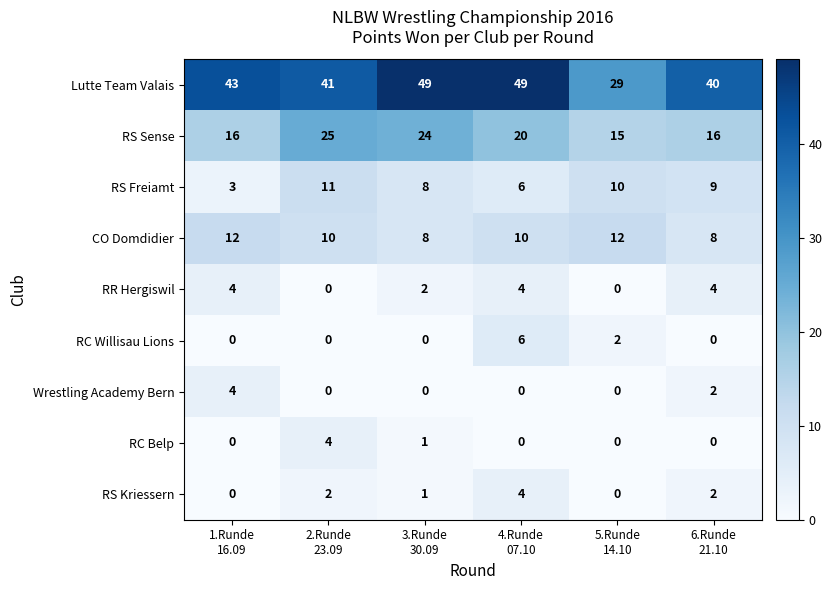

Which series has the widest spread of values?

Lutte Team Valais